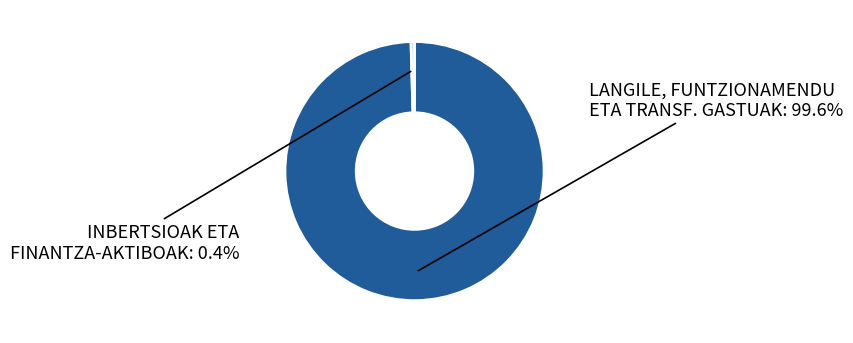

Is there a majority slice in this chart?

Yes